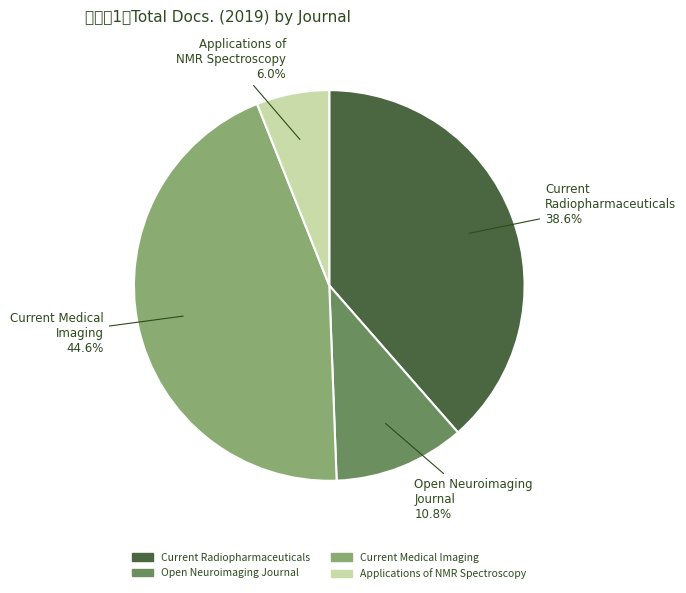

What percentage is NOT represented by Current Medical Imaging?

55.4%